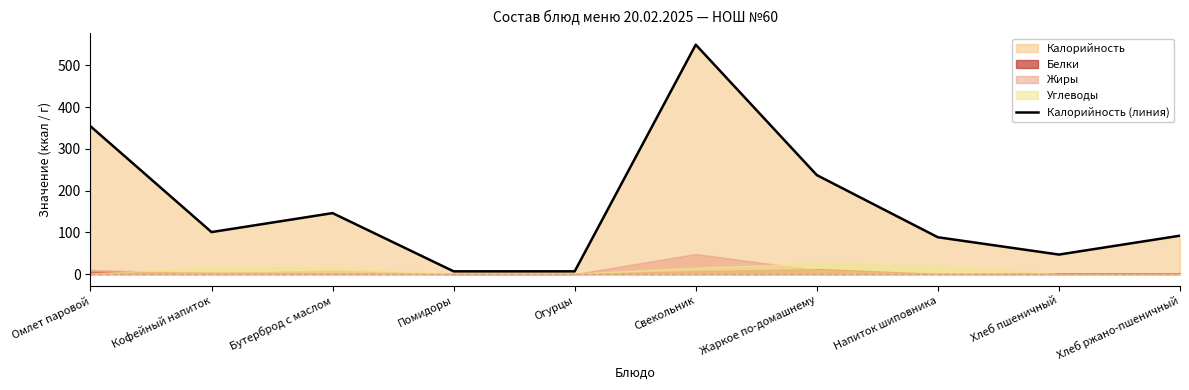

How many points are higher than both their immediate neighbors (excluding endpoints)?

2